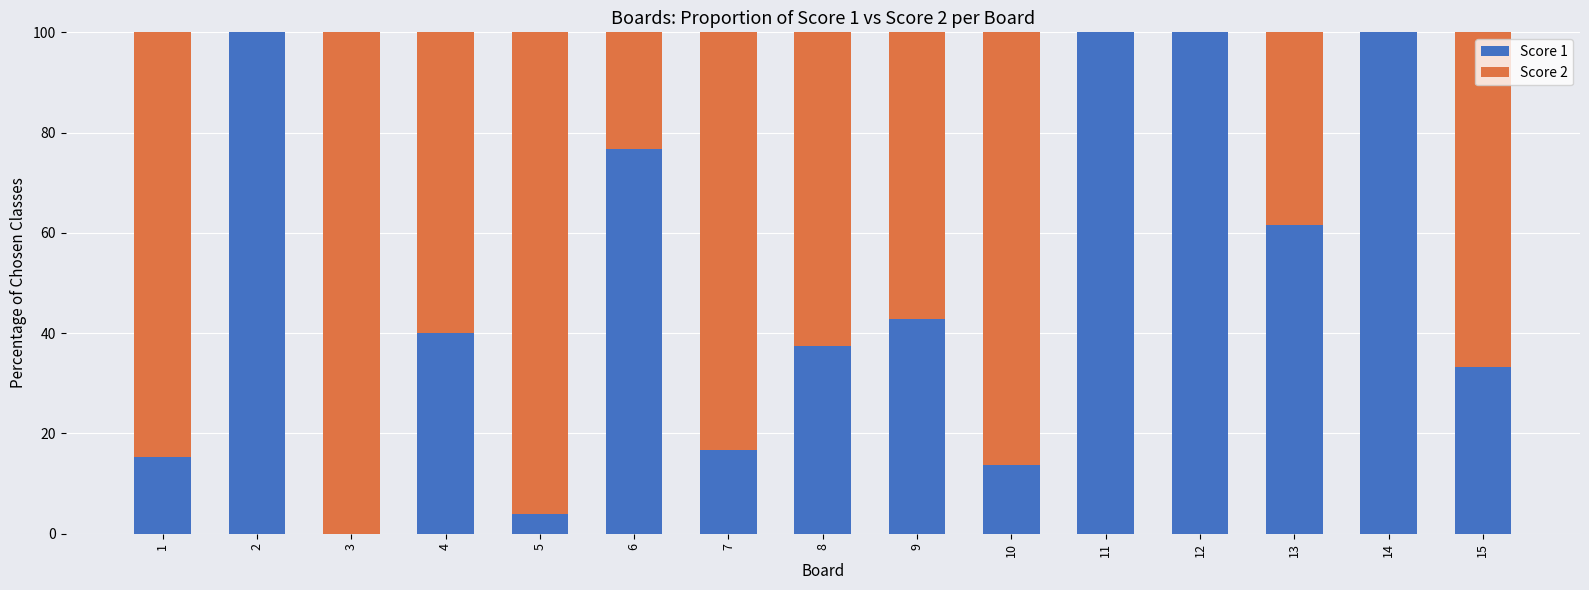

What are all the series names shown in the legend?

Score 1, Score 2